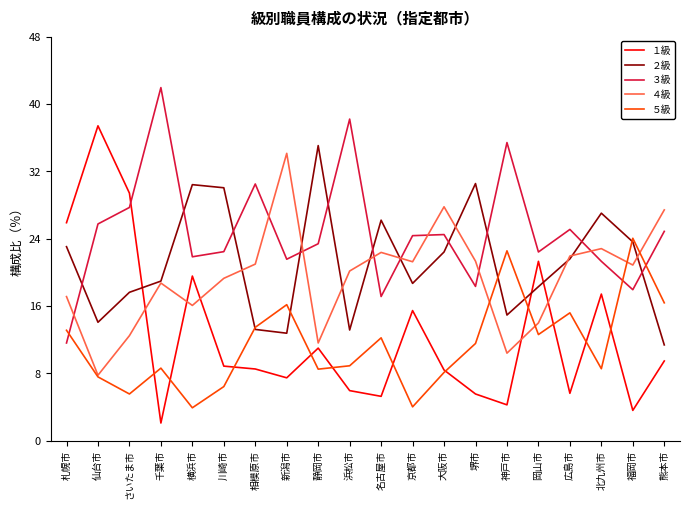

How many values in the ５級 series exceed 11?

10